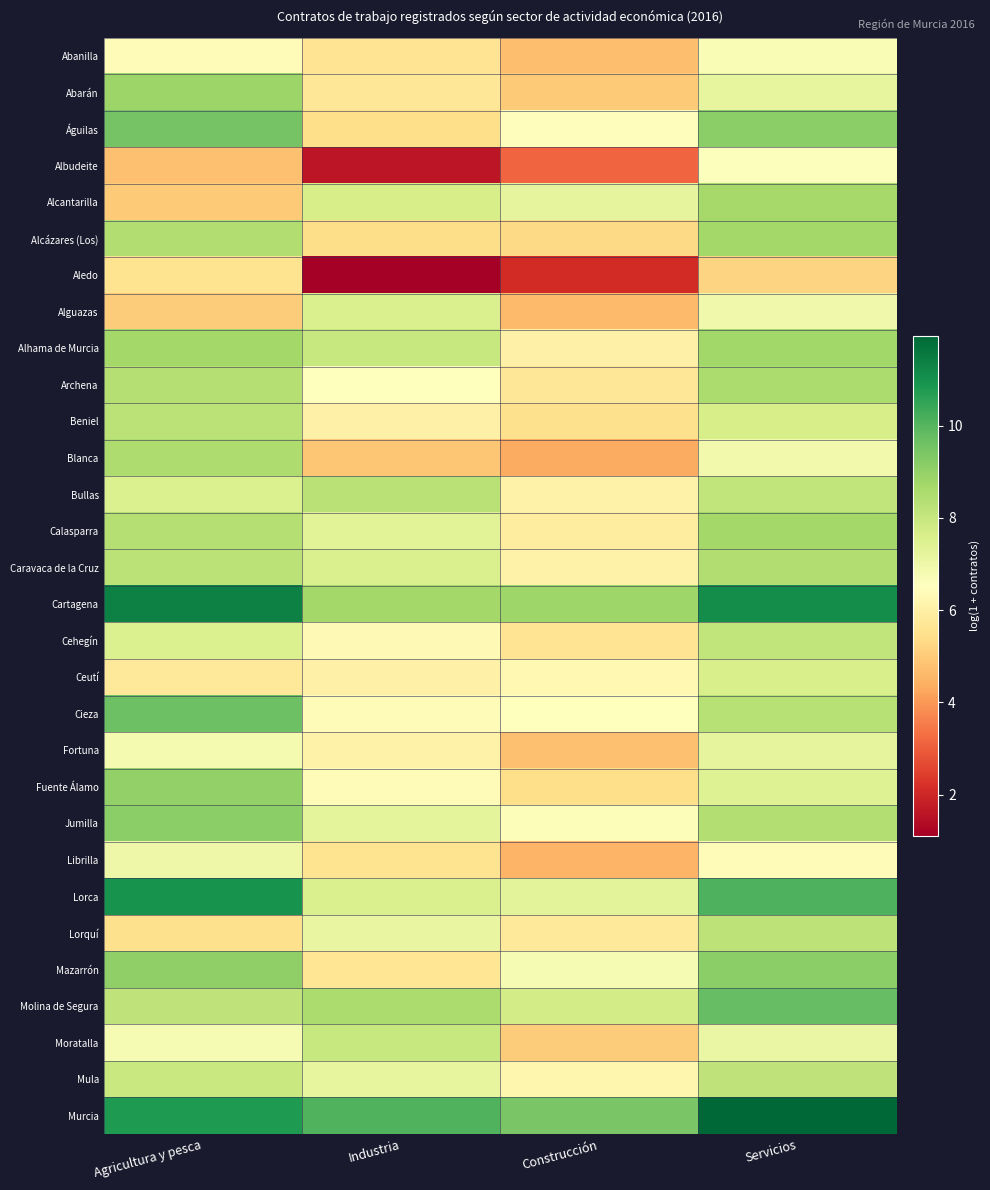

How many data points does each series have?

4